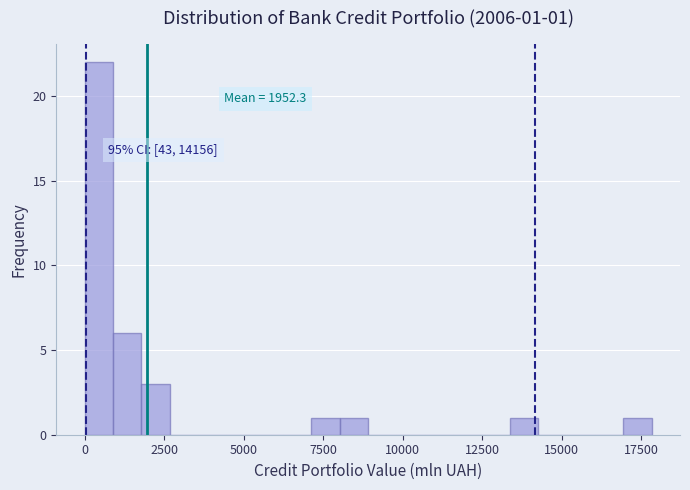

Read against the x-axis, roughly where is the centre of the tallest bar?

500